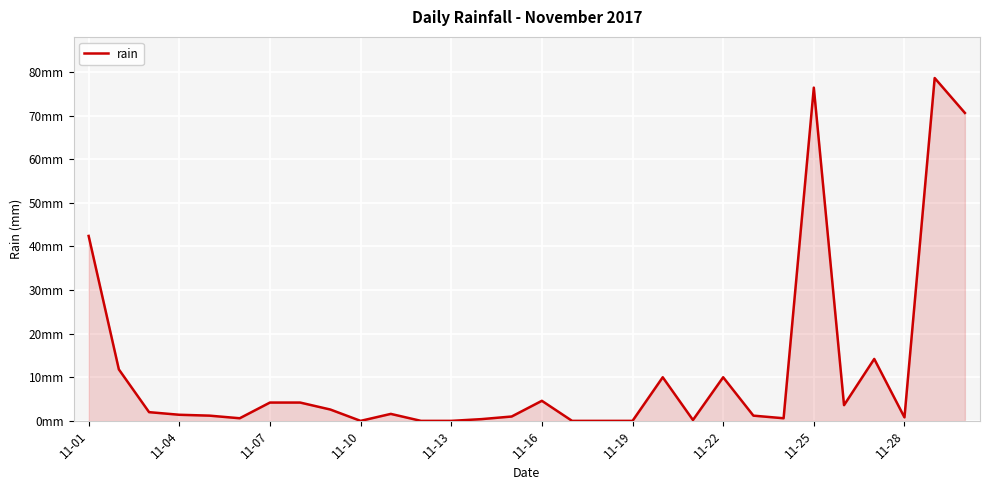

True or false: there are more than 2 points higher than both neighbors.

True